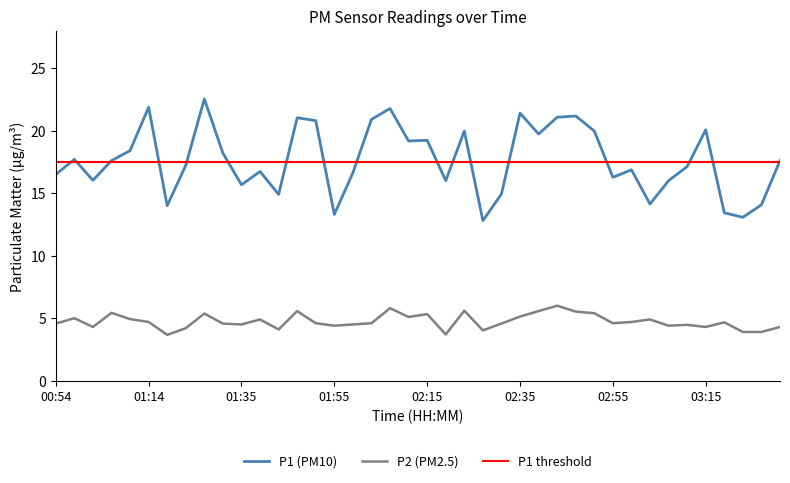

True or false: P2 (PM2.5) and P1 (PM10) intersect in this chart.

False